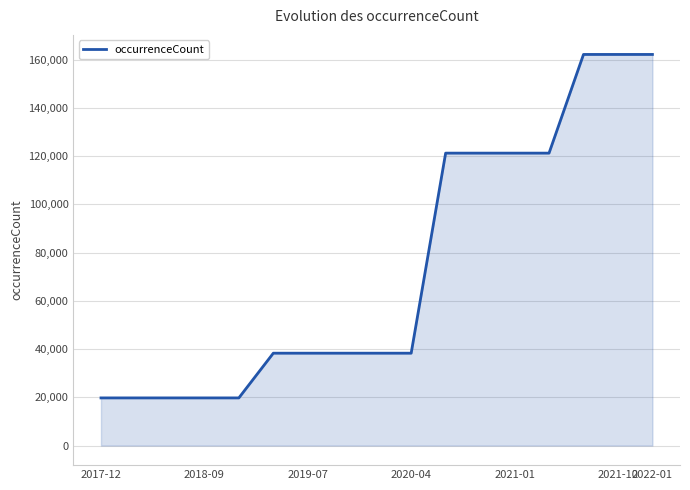

What is the greatest value displayed?

162178